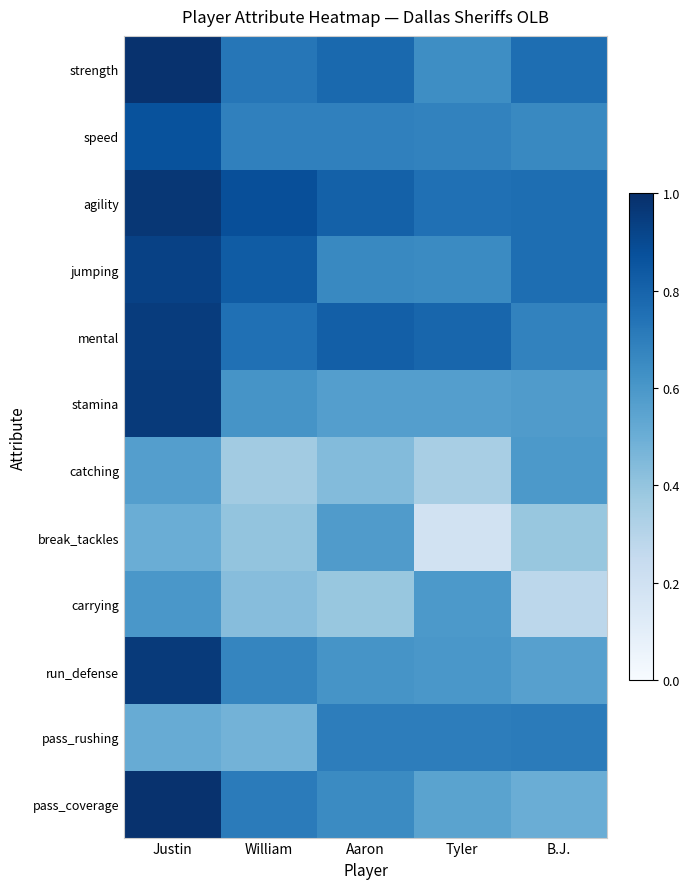

Reading right to left, what are all the values shown in this chart?

strength: B.J.=76	Tyler=64	Aaron=78	William=73	Justin=99
speed: B.J.=66	Tyler=68	Aaron=69	William=69	Justin=87
agility: B.J.=76	Tyler=75	Aaron=81	William=88	Justin=97
jumping: B.J.=76	Tyler=65	Aaron=66	William=83	Justin=93
mental: B.J.=68	Tyler=79	Aaron=82	William=75	Justin=95
stamina: B.J.=58	Tyler=57	Aaron=57	William=61	Justin=96
catching: B.J.=59	Tyler=34	Aaron=44	William=36	Justin=57
break_tackles: B.J.=39	Tyler=19	Aaron=58	William=40	Justin=50
carrying: B.J.=28	Tyler=59	Aaron=39	William=43	Justin=60
run_defense: B.J.=56	Tyler=60	Aaron=61	William=67	Justin=96
pass_rushing: B.J.=71	Tyler=70	Aaron=70	William=48	Justin=51
pass_coverage: B.J.=50	Tyler=55	Aaron=65	William=71	Justin=99